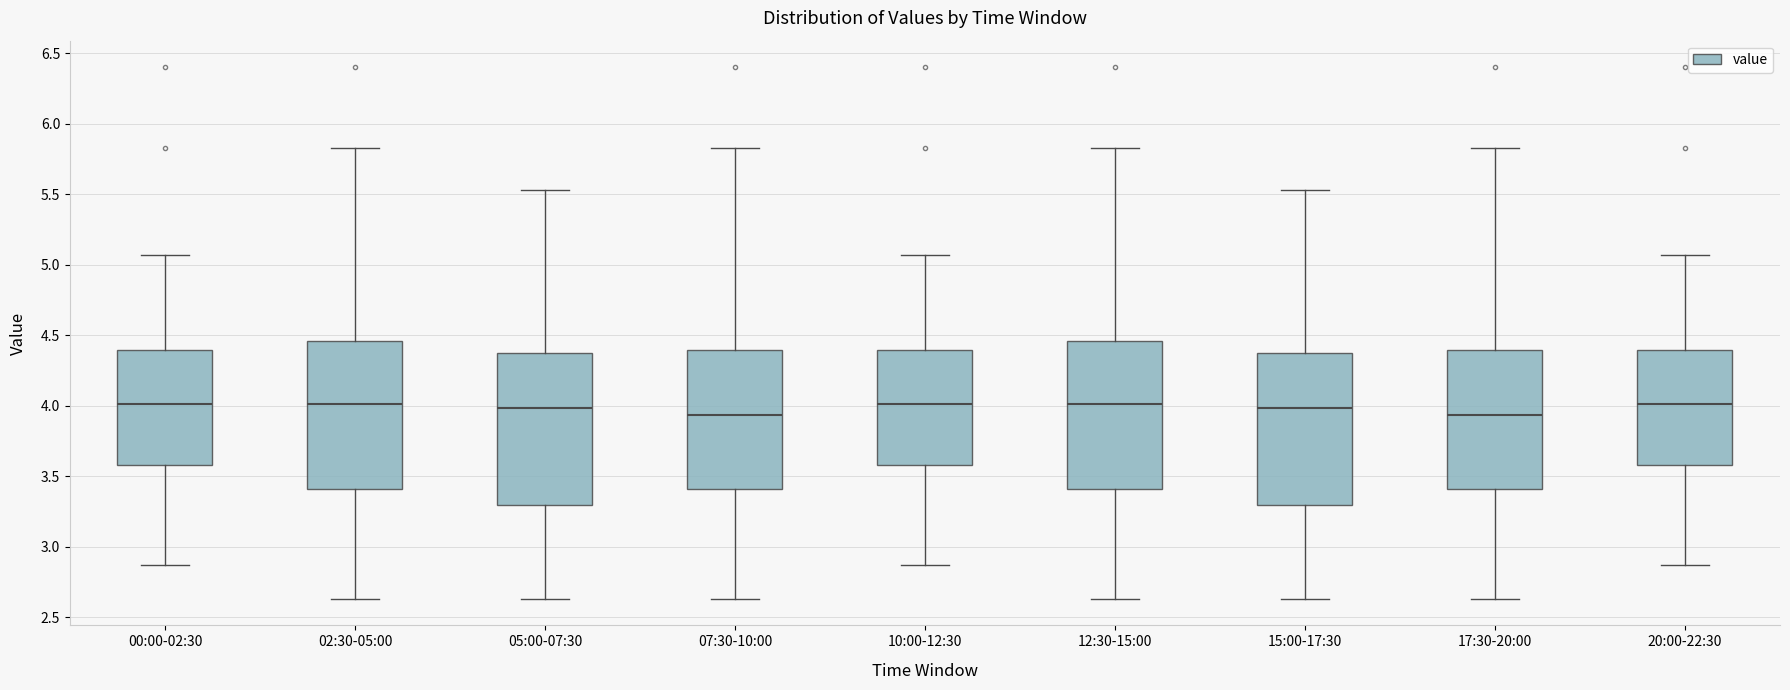

Reading left to right, transcribe this box plot: for each box, give where its median line is, the range the box spans, and where its two whiskers end, as read against the y-axis. The values are not printed on the chart, so give them approximately, as read against the axis.

00:00-02:30: median 4.00, box 3.60 to 4.40, whiskers 2.85 to 5.05
02:30-05:00: median 4.00, box 3.40 to 4.45, whiskers 2.65 to 5.85
05:00-07:30: median 4.00, box 3.30 to 4.40, whiskers 2.65 to 5.55
07:30-10:00: median 3.95, box 3.40 to 4.40, whiskers 2.65 to 5.85
10:00-12:30: median 4.00, box 3.60 to 4.40, whiskers 2.85 to 5.05
12:30-15:00: median 4.00, box 3.40 to 4.45, whiskers 2.65 to 5.85
15:00-17:30: median 4.00, box 3.30 to 4.40, whiskers 2.65 to 5.55
17:30-20:00: median 3.95, box 3.40 to 4.40, whiskers 2.65 to 5.85
20:00-22:30: median 4.00, box 3.60 to 4.40, whiskers 2.85 to 5.05